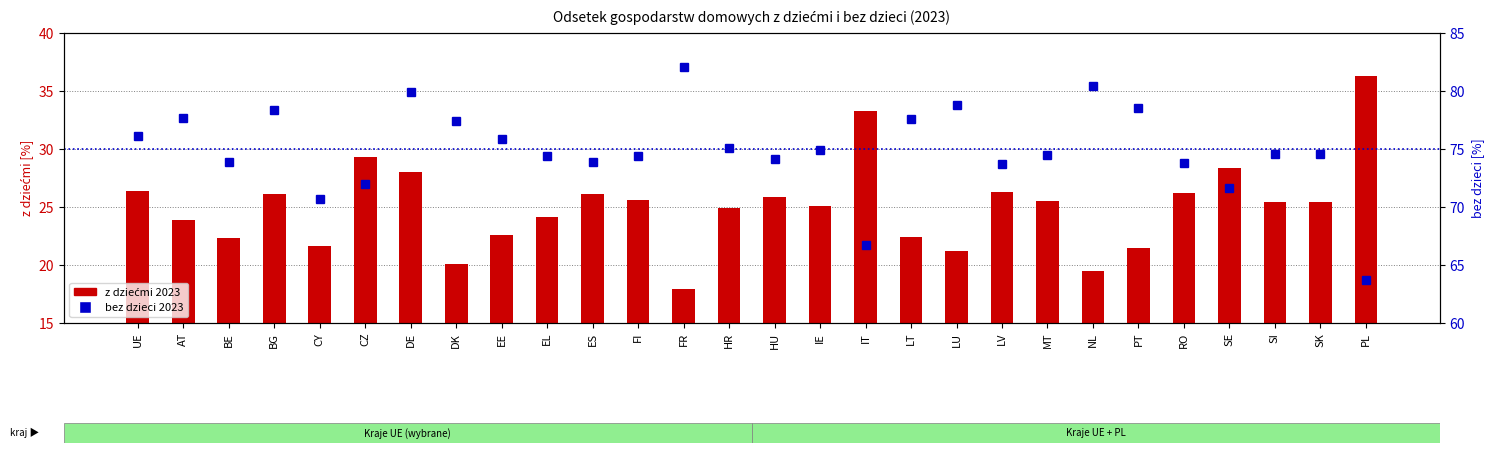

Which has a higher value, PL or LU?

PL